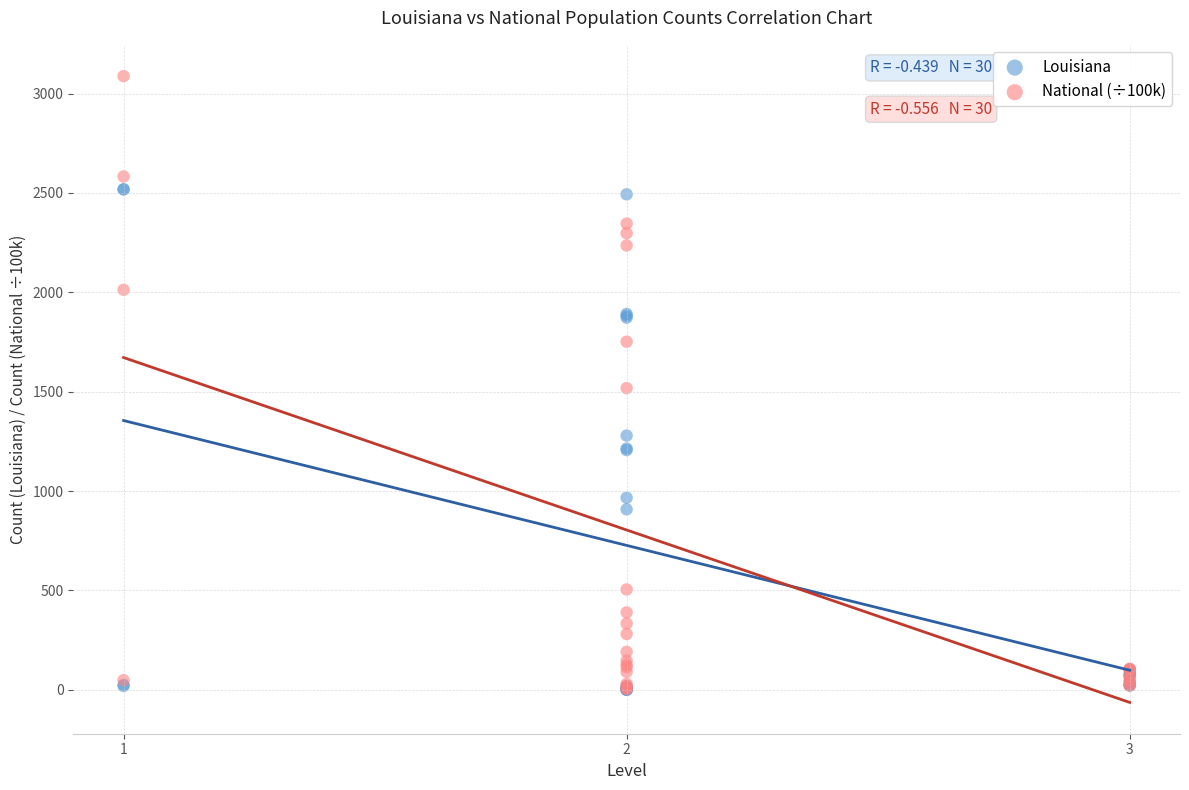

Which series reaches the maximum Y coordinate?

National (÷100k)